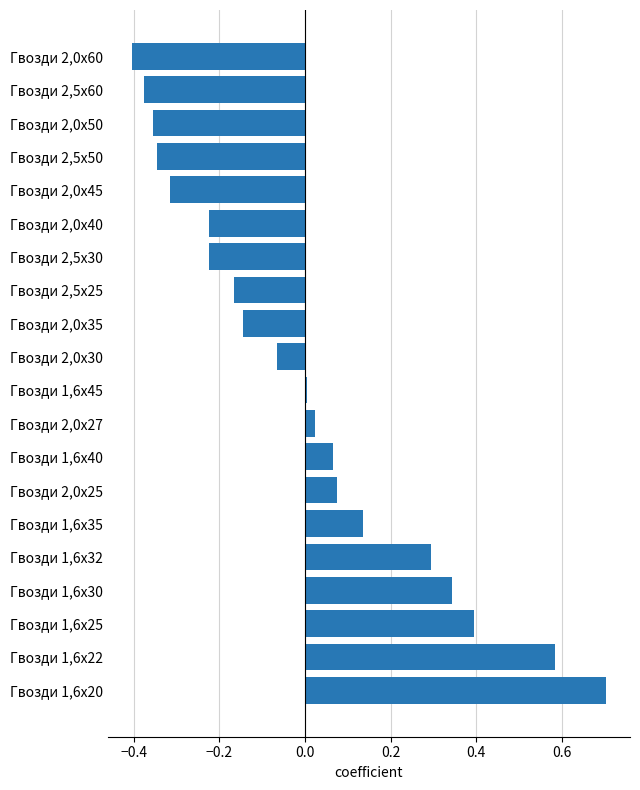

What value does the data have at Гвозди 1,6х20?

0.7